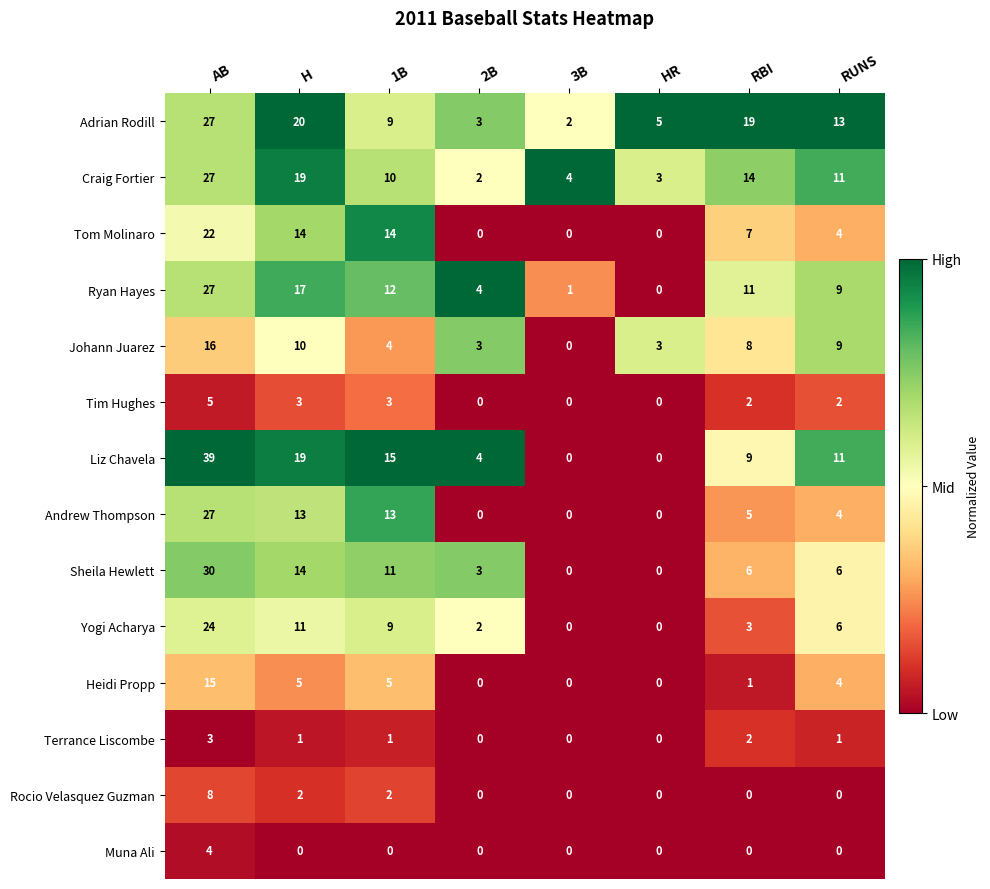

Which series has the widest spread of values?

Liz Chavela